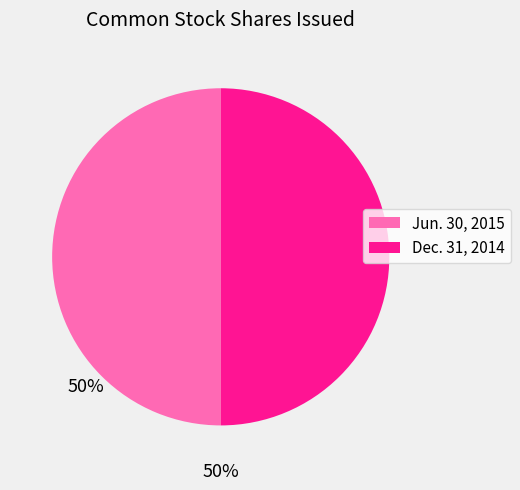

Is it true that Dec. 31, 2014 is 50% of the pie?

True